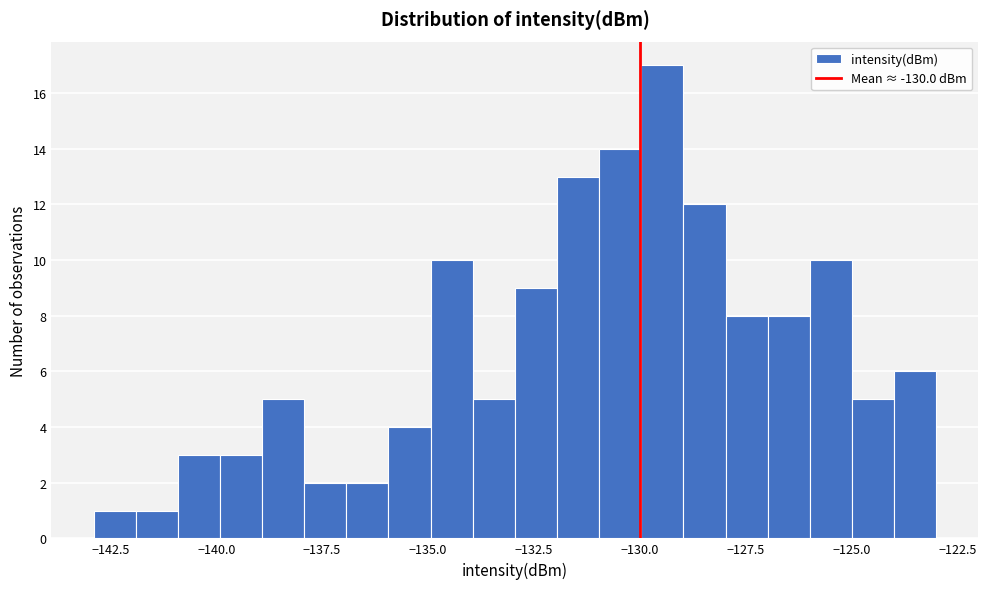

Read against the x-axis, roughly where is the centre of the tallest bar?

-129.5